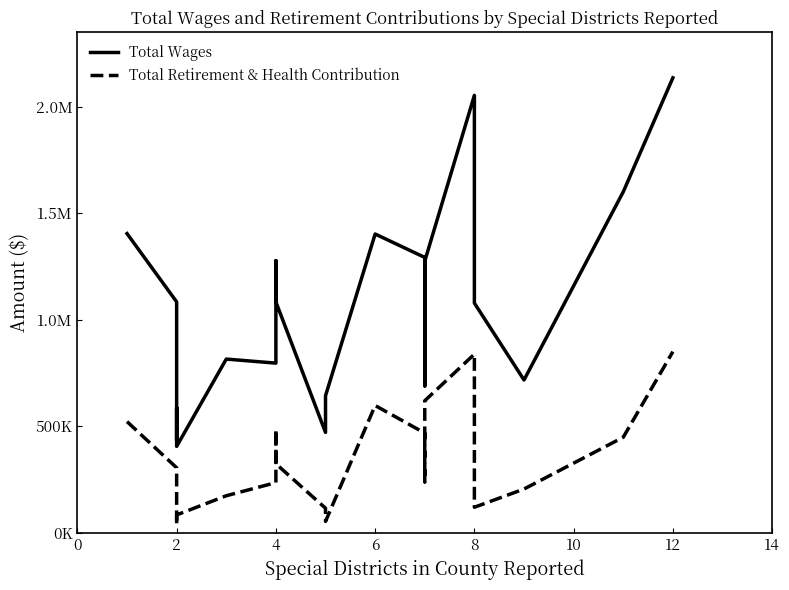

What is the value of the Total Retirement & Health Contribution point at the 7th from the left?

234669.0